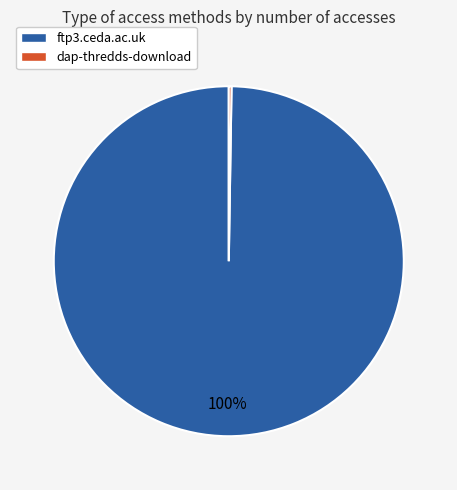

To the nearest percent, what is the average slice percentage?

50%